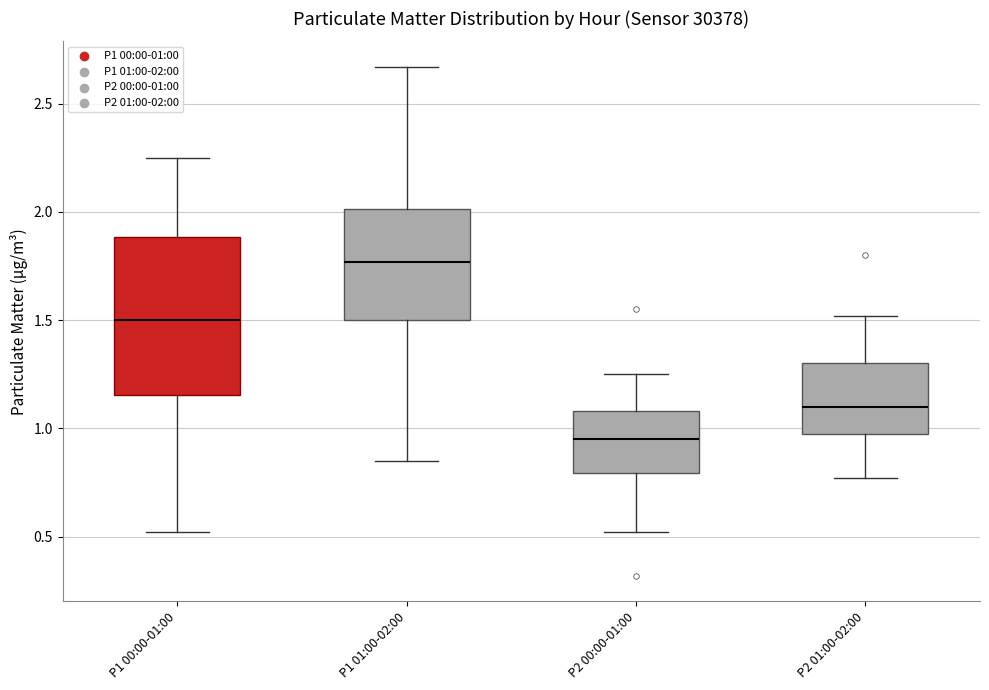

Which box's median line is the lowest?

P2 00:00-01:00